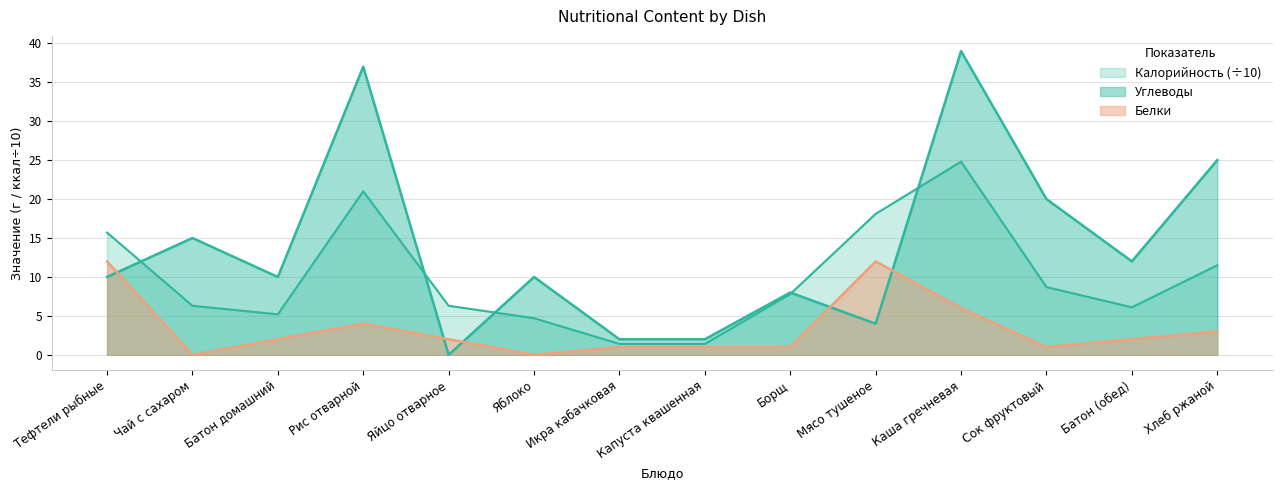

What are all the series names shown in the legend?

Калорийность, Белки, Углеводы